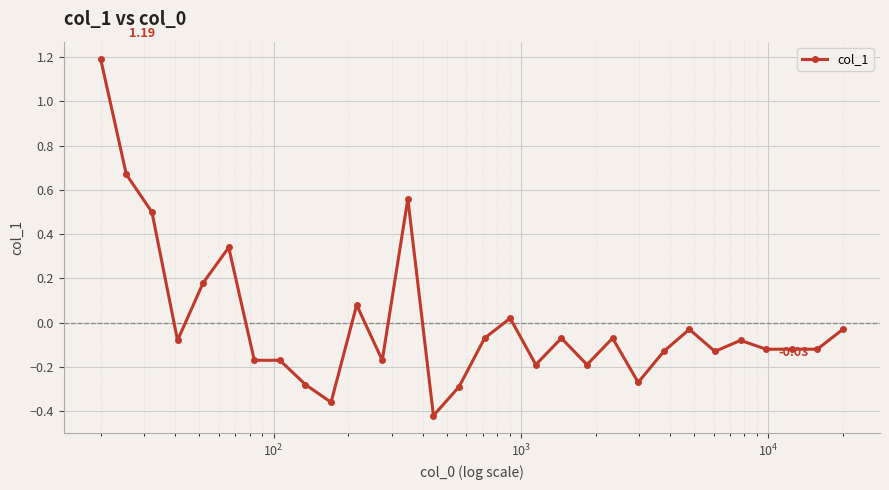

How many series are shown in this chart?

1